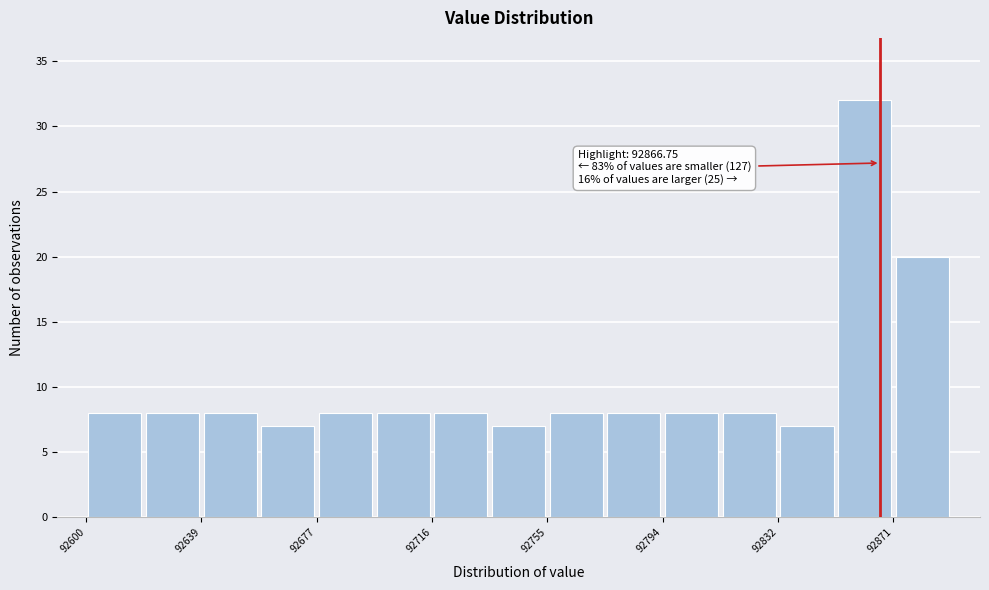

Around what value on the x-axis is the tallest bar? Give the approximate position of its centre, as read against the axis.

92860